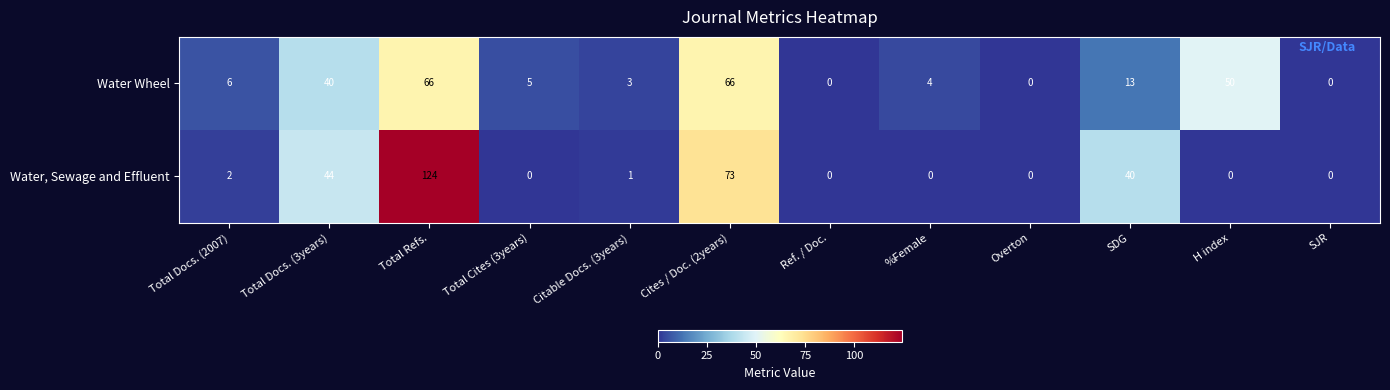

At which label does Water, Sewage and Effluent reach its peak?

Total Refs.